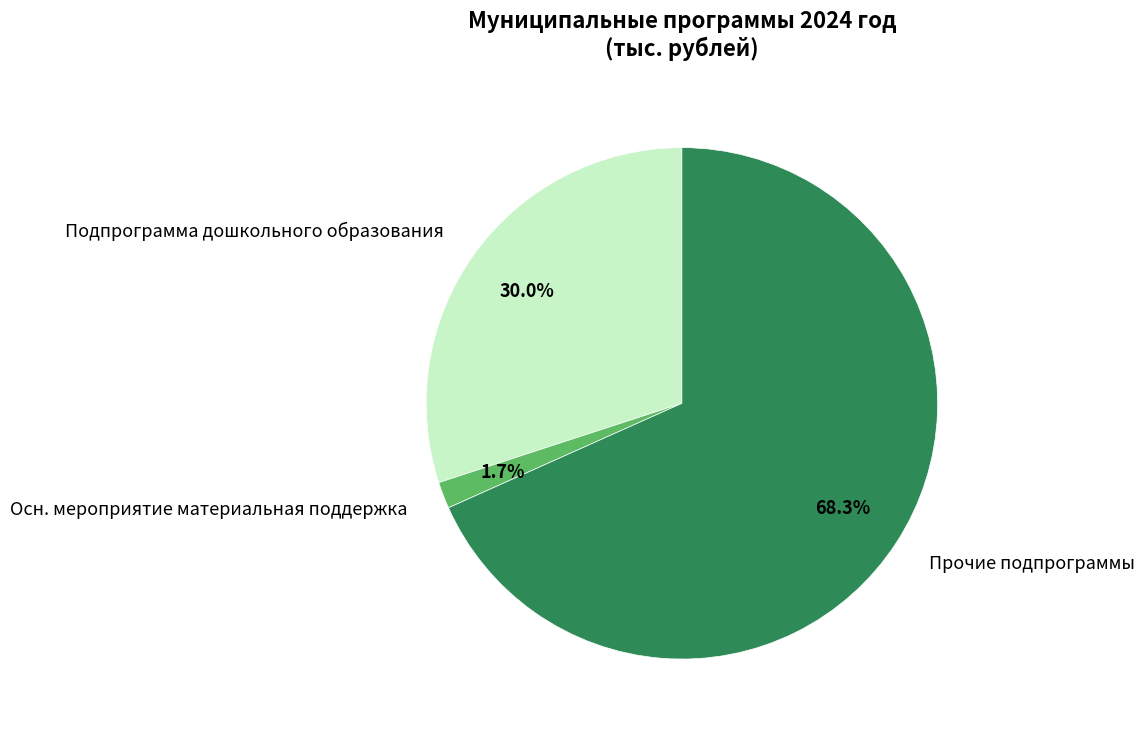

Count the number of slices in the pie.

3